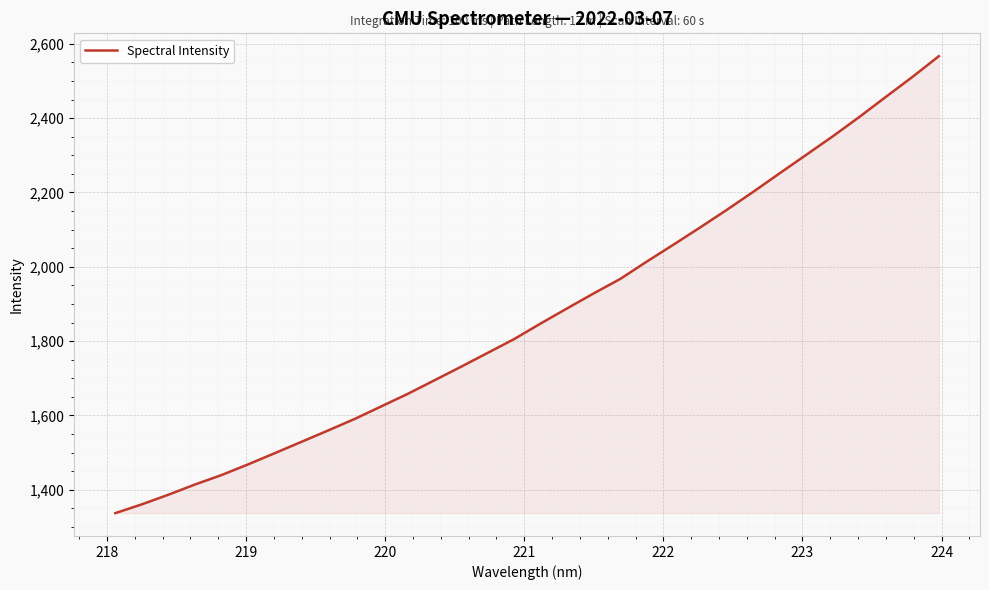

What is the minimum value shown in the chart?

1337.3